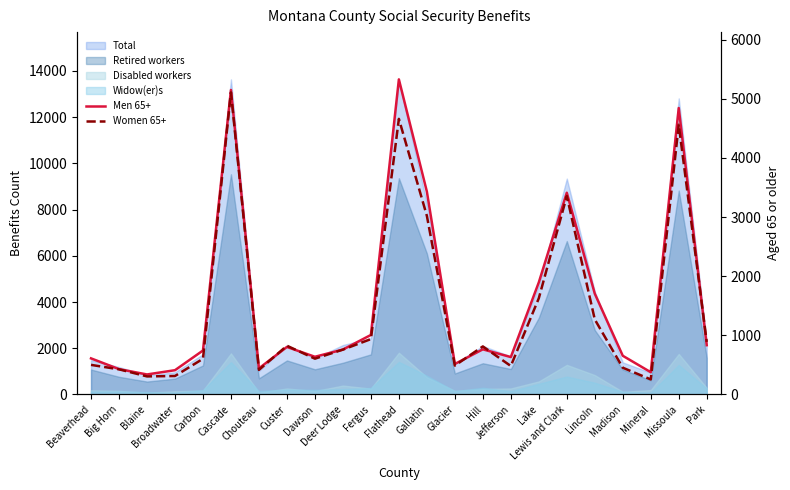

In Women 65+, how many points are lower than both neighbors (excluding endpoints)?

6